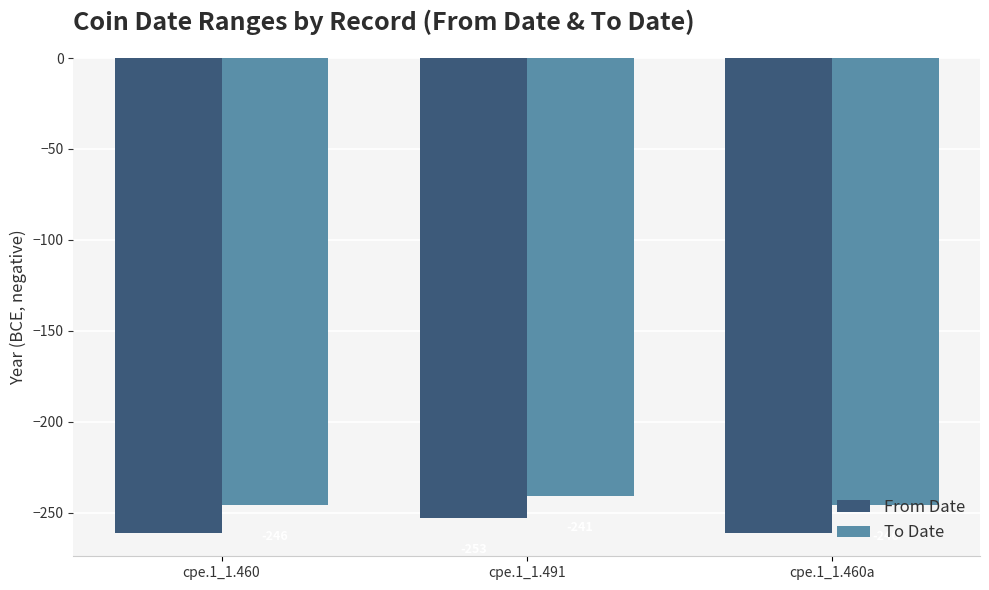

How many distinct data groups are displayed?

2